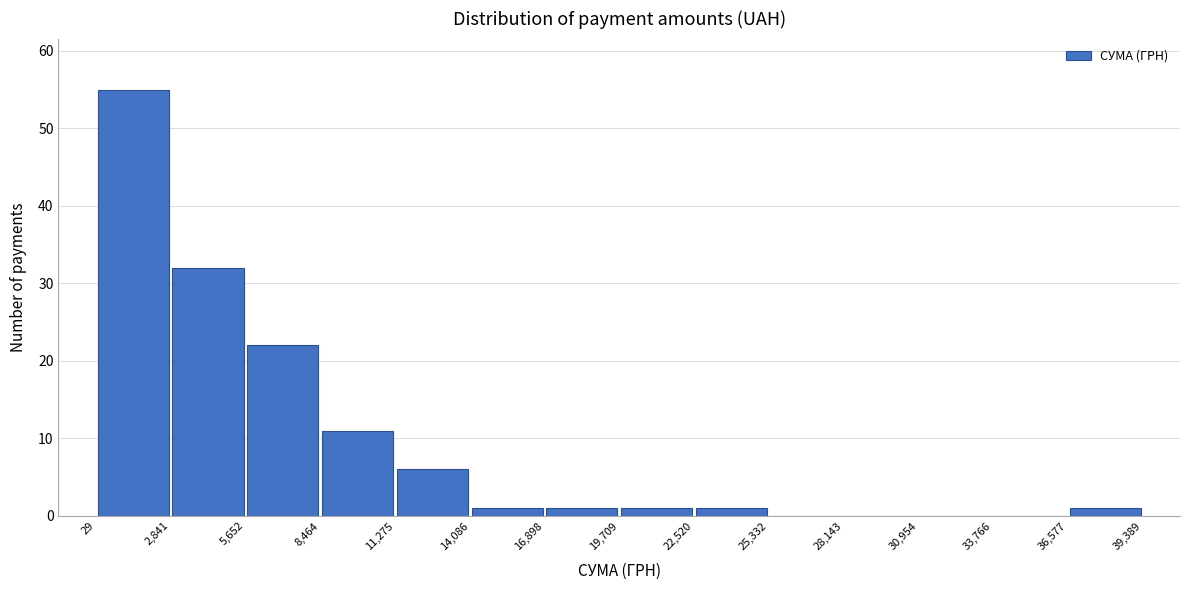

Over which range of the x-axis is the bar tallest?

29 to 2,841